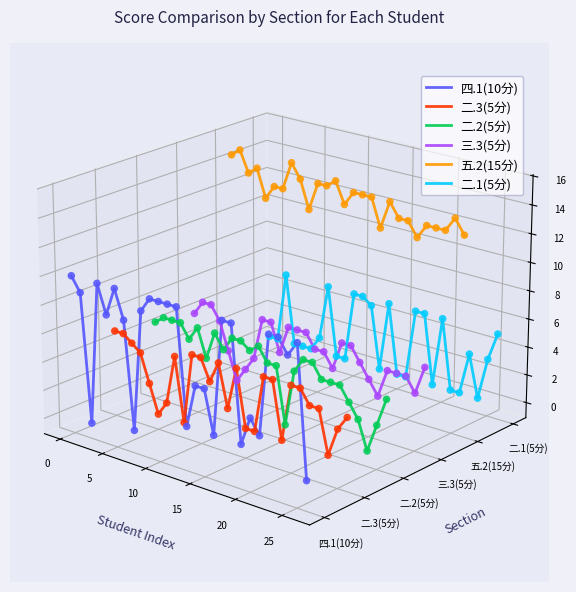

At how many categories does at least one series exceed 0?

27